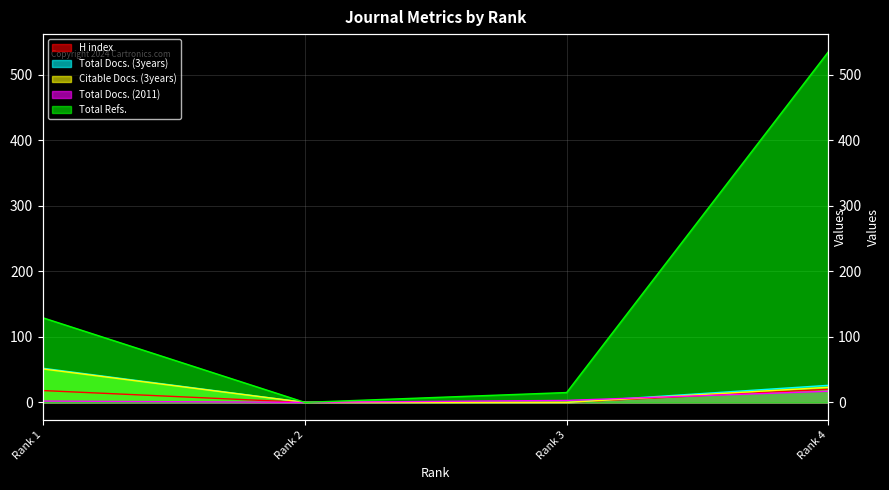

After their last crossing, which series has the higher values: Total Docs. (2011) or H index?

H index